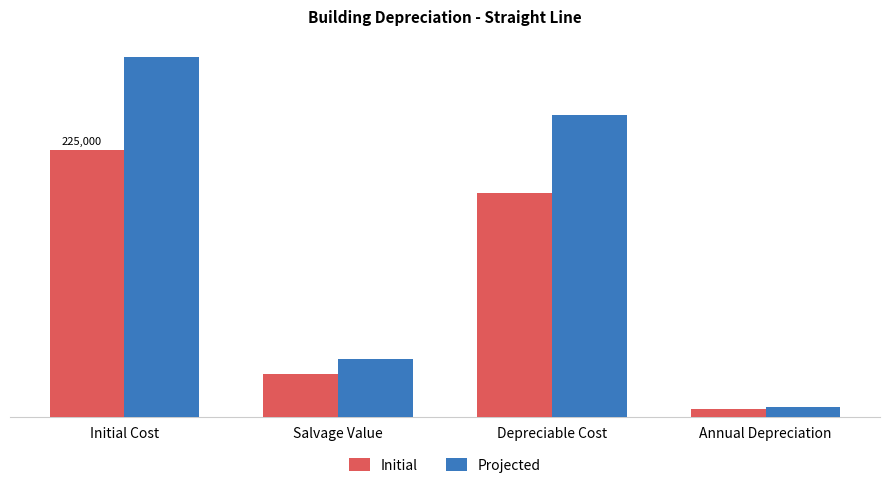

Rank the series by their average value, from lowest to highest.

Initial, Projected